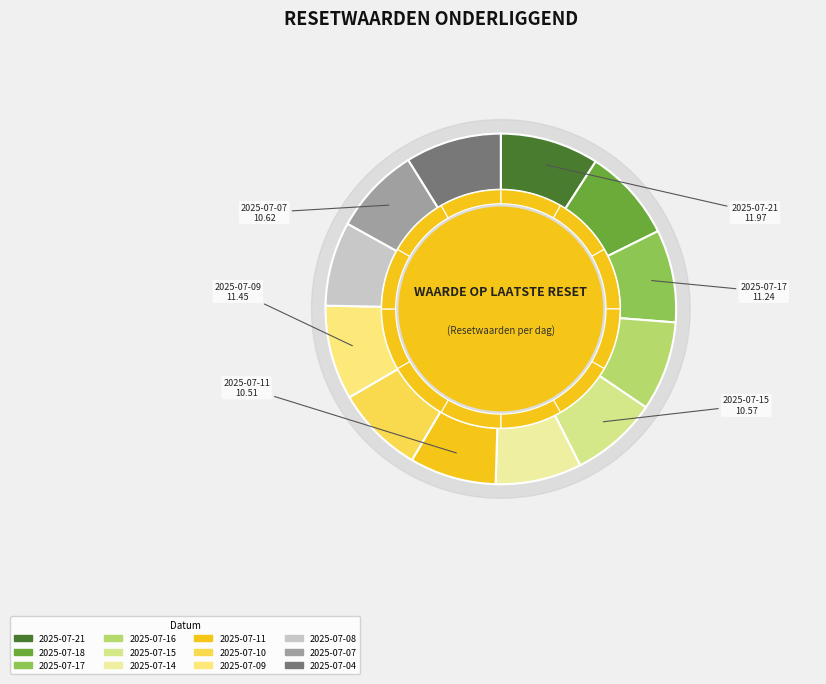

Between 2025-07-16 and 2025-07-15, which is larger?

2025-07-16